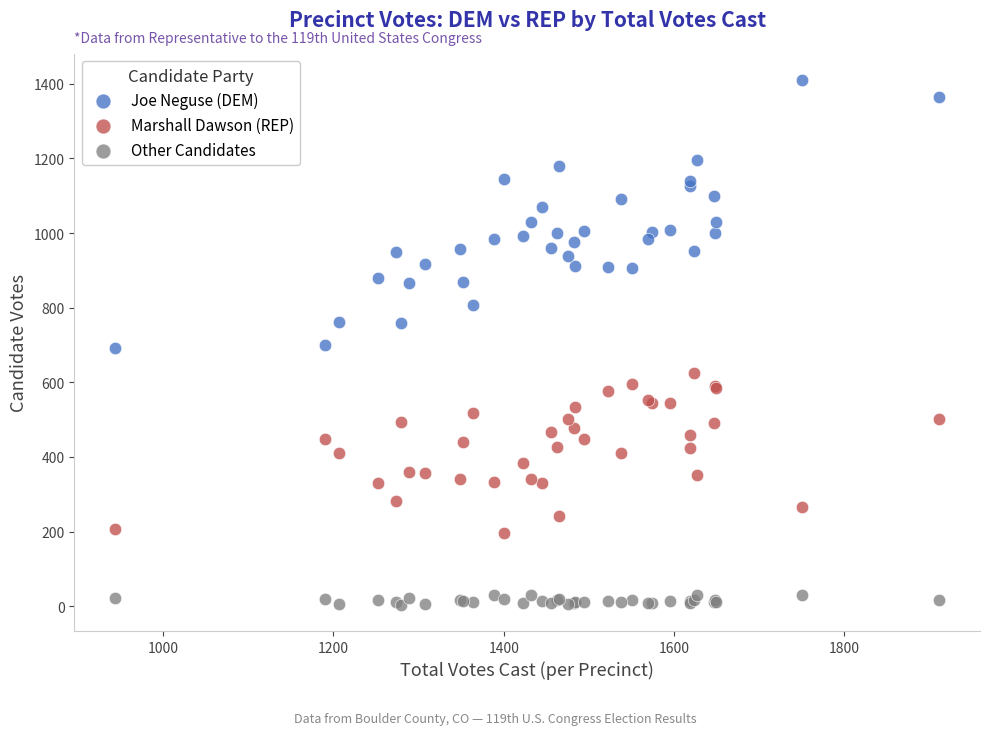

Which series has the widest spread of Y values?

Joe Neguse (DEM)